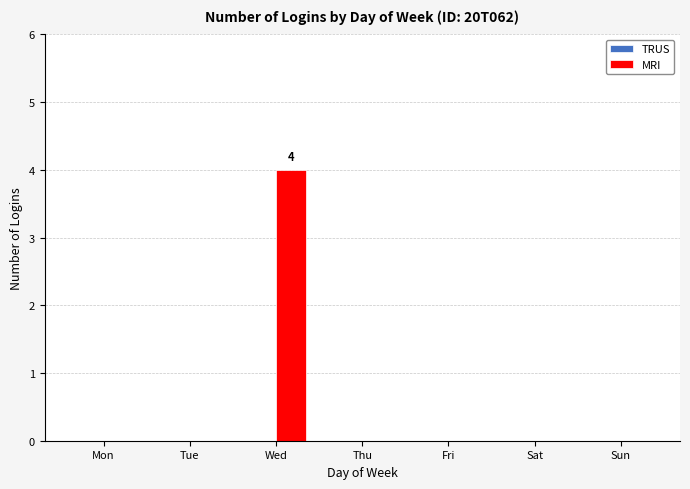

Is it true that the value at Sun is 0?

True